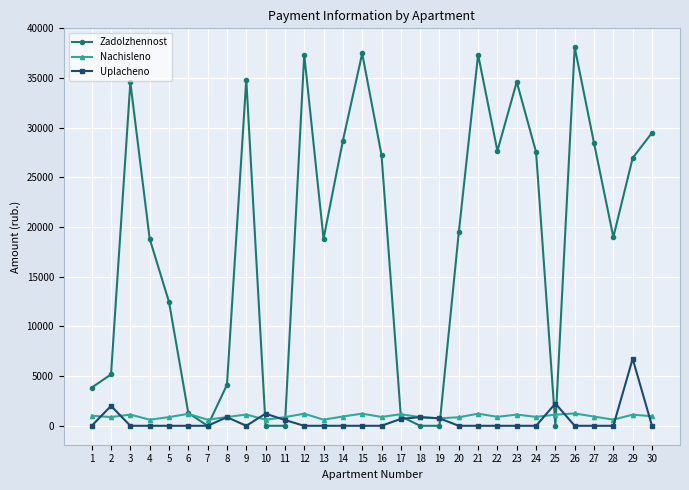

List the series in order of their peak value, lowest first.

Nachisleno, Uplacheno, Zadolzhennost